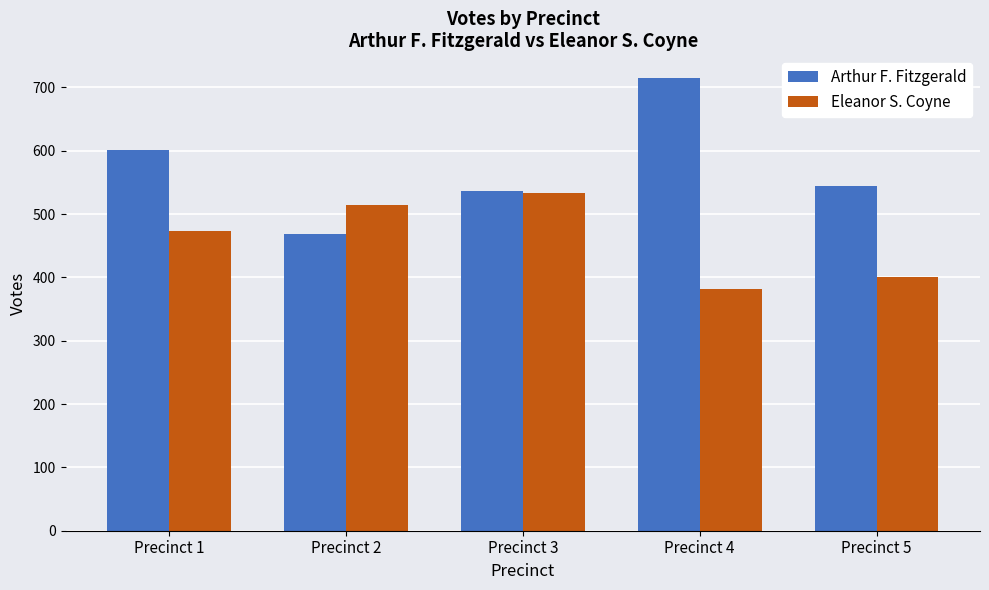

Which series changed the most between Precinct 2 and Precinct 3?

Arthur F. Fitzgerald